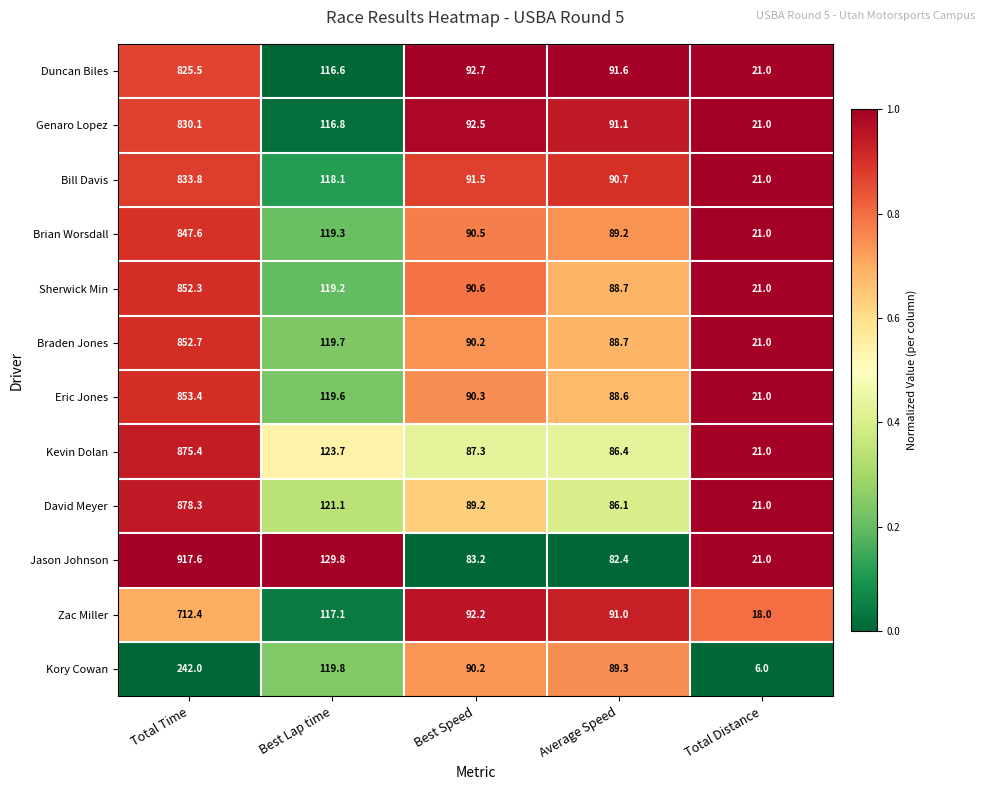

The Zac Miller series shows 1080.4 at Total Time. True or false?

False